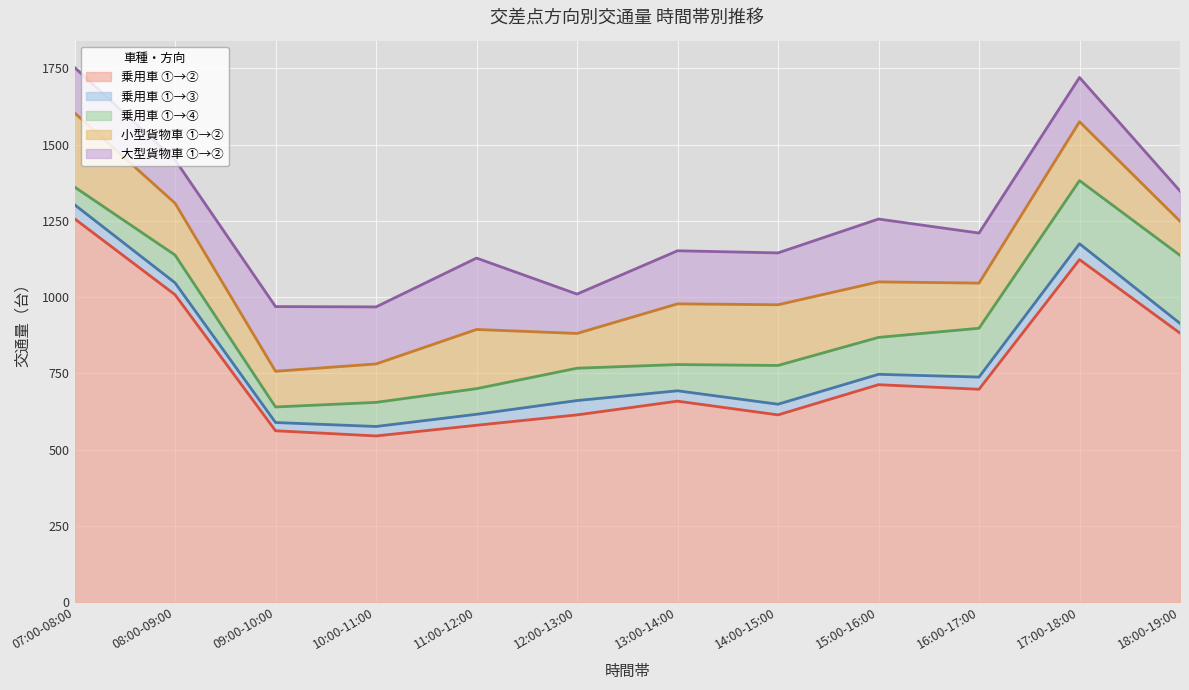

Which series has the widest spread of values?

乗用車 ①→②